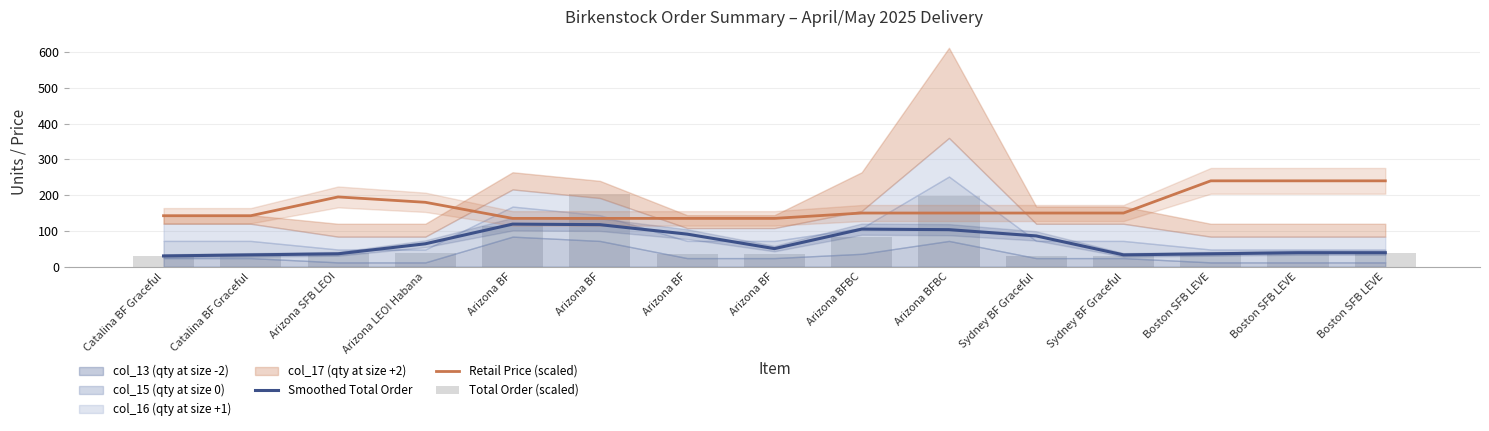

What is the difference between the Retail Price (scaled) values at Arizona BF and Boston SFB LEVE?

105.0